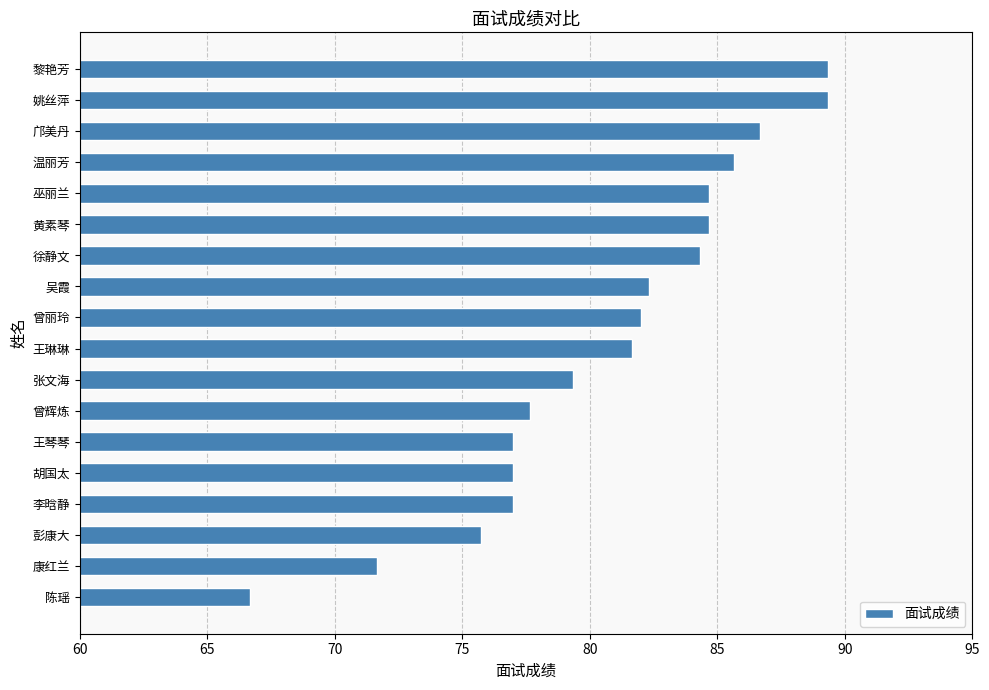

What is the change in value from 吴霞 to 黎艳芳?

+7.0